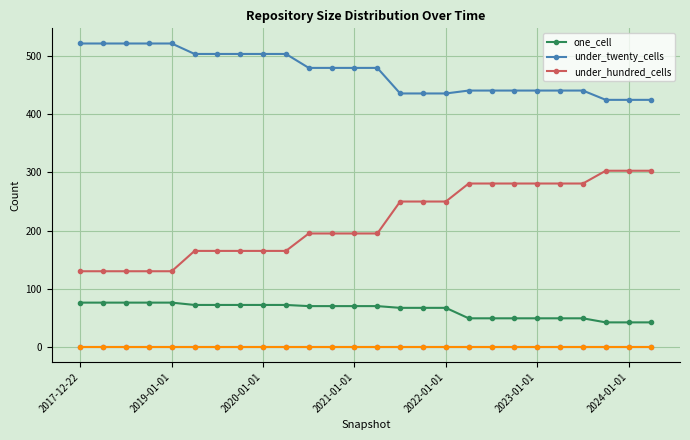

Does the chart have visible grid lines?

Yes